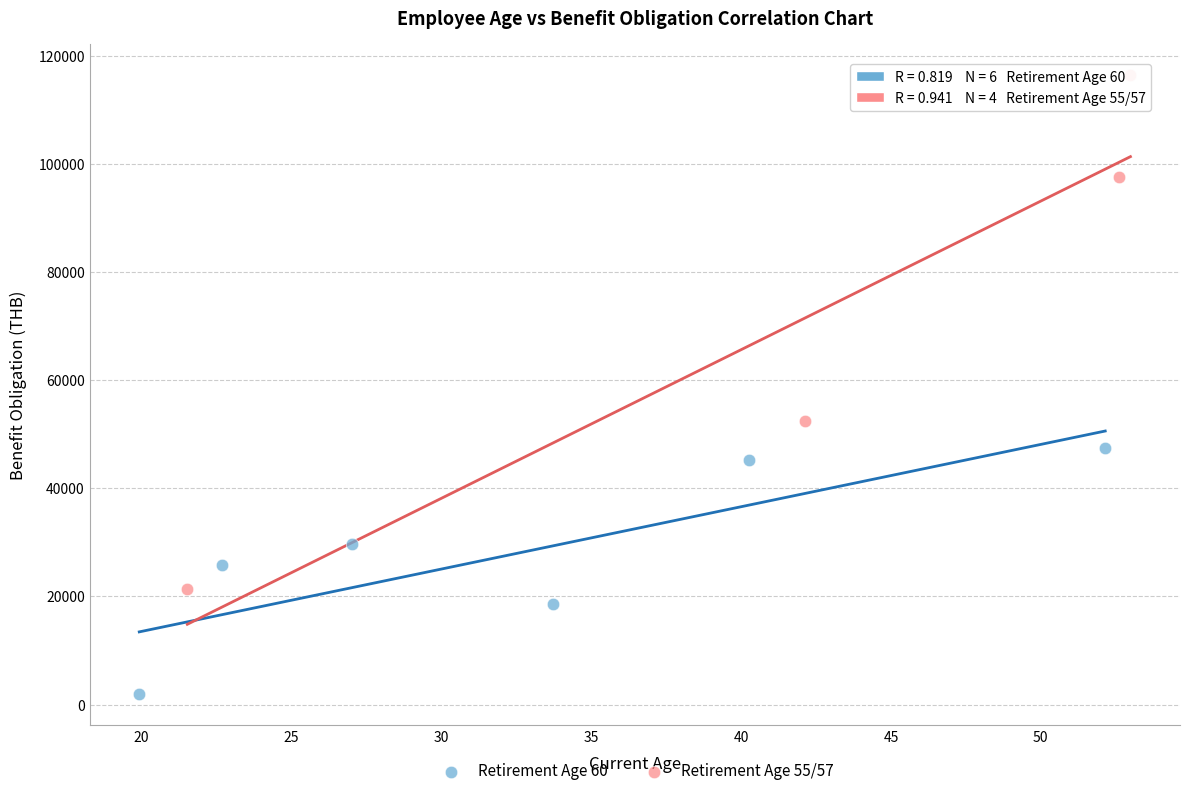

Which series contains the lowest Y value?

Retirement Age 60